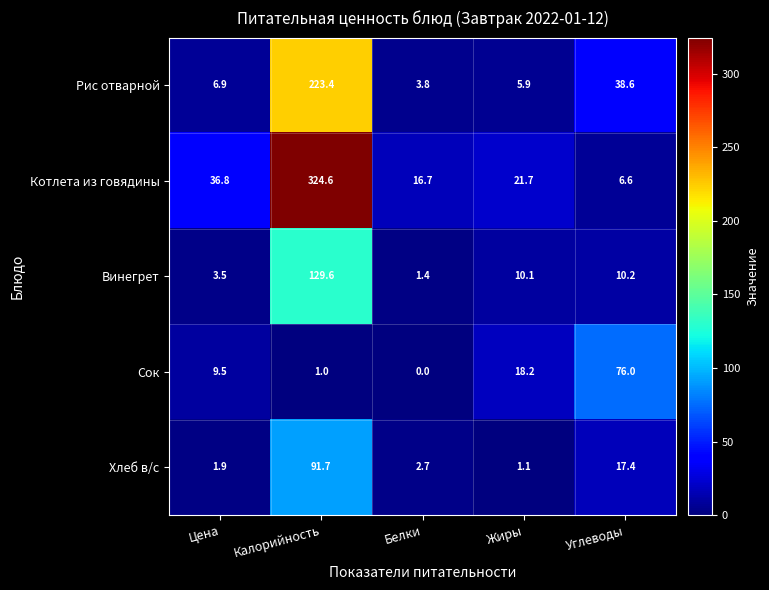

True or false: Сок has a value of 76.0 at Углеводы.

True